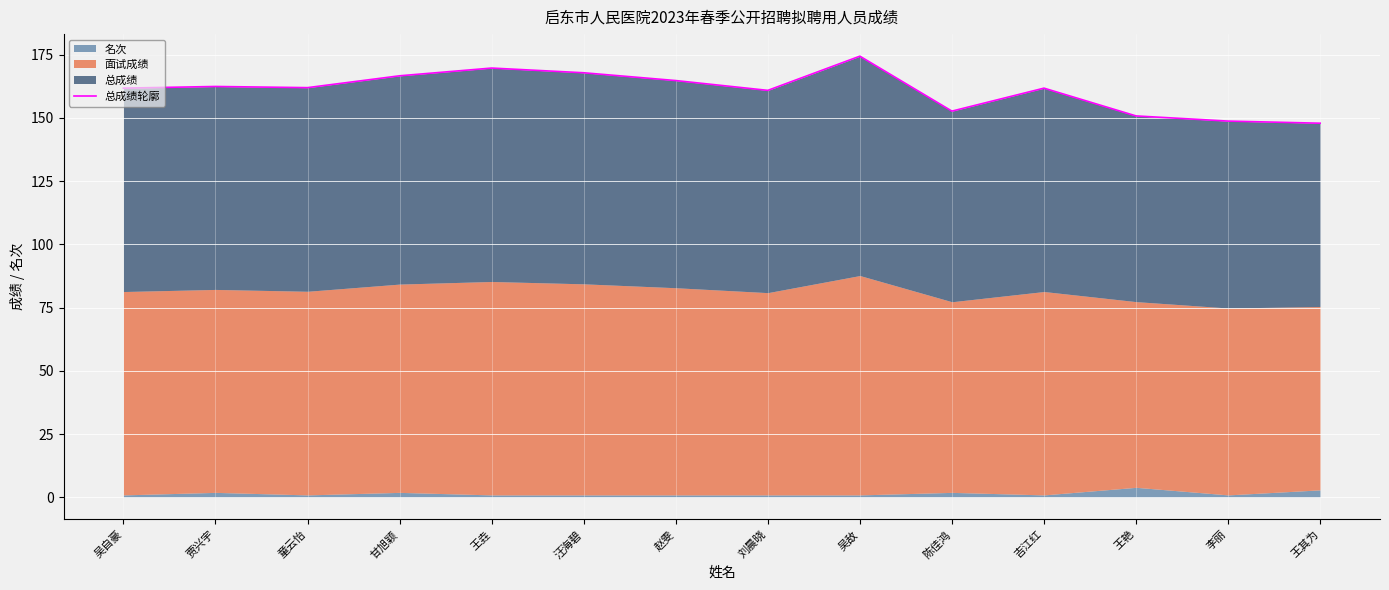

What is the average value?

160.9